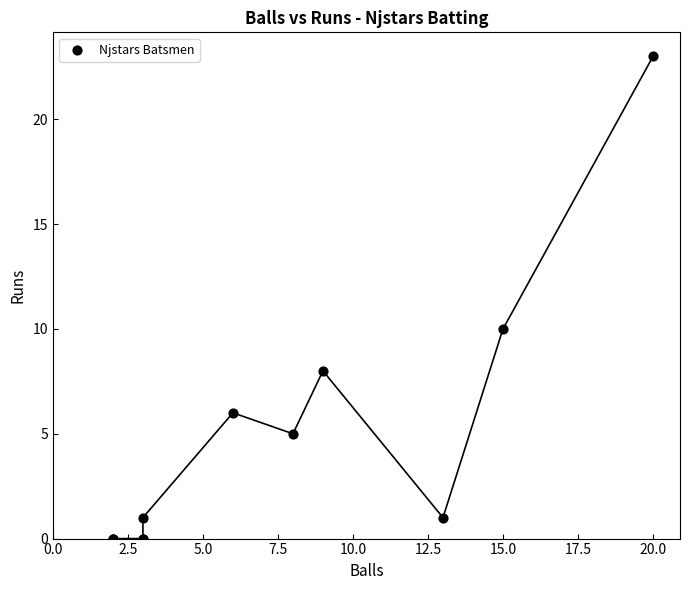

What Y value in the scatter plot is closest to 11?

10